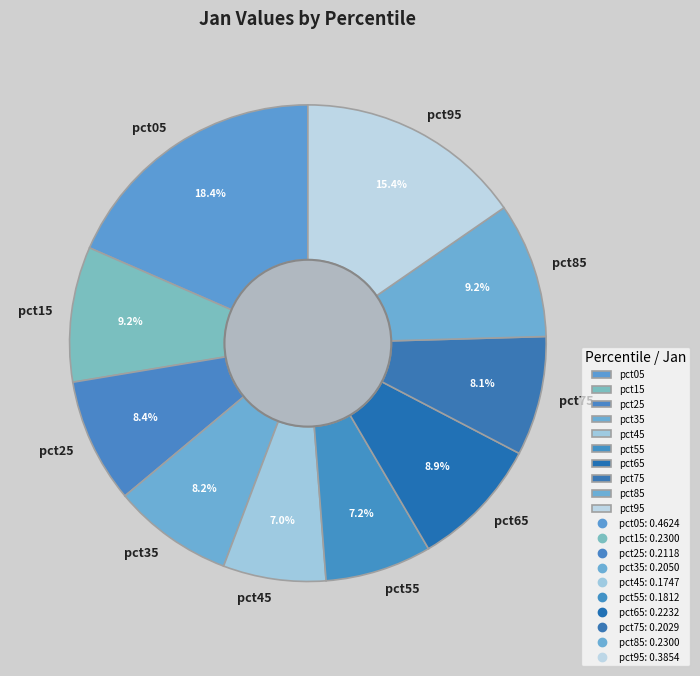

Which slice is the largest?

pct05